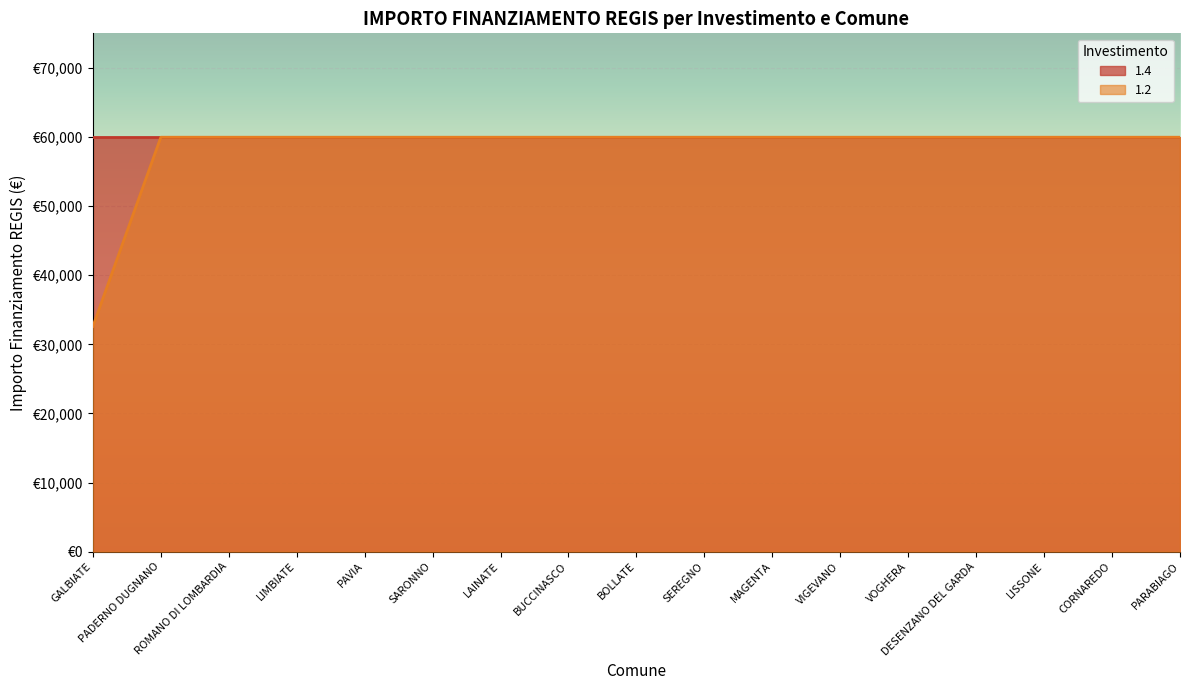

How many data points does each series have?

17